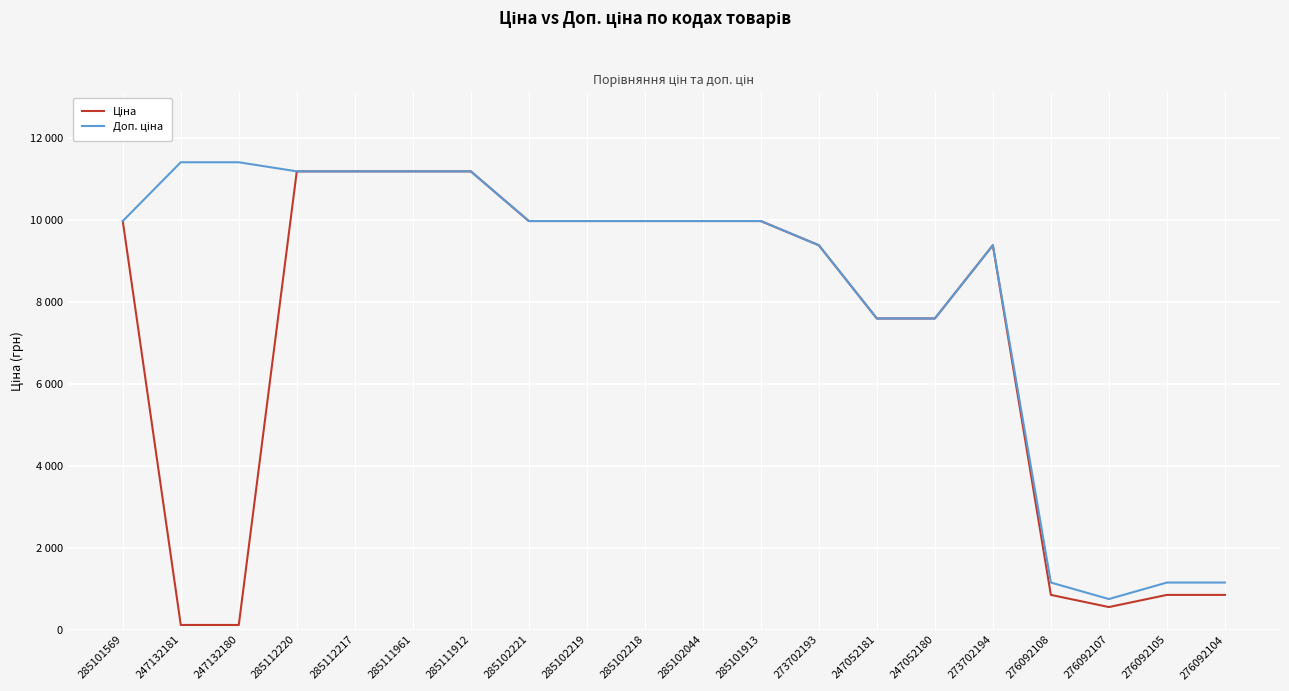

Does the chart display data point markers on the line(s)?

No